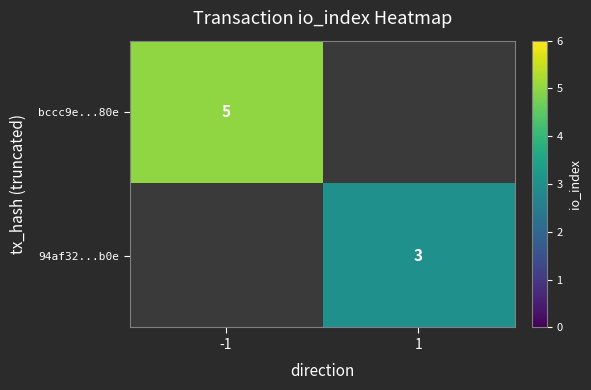

Is it true that 94af32...b0e equals 3 at 1?

True